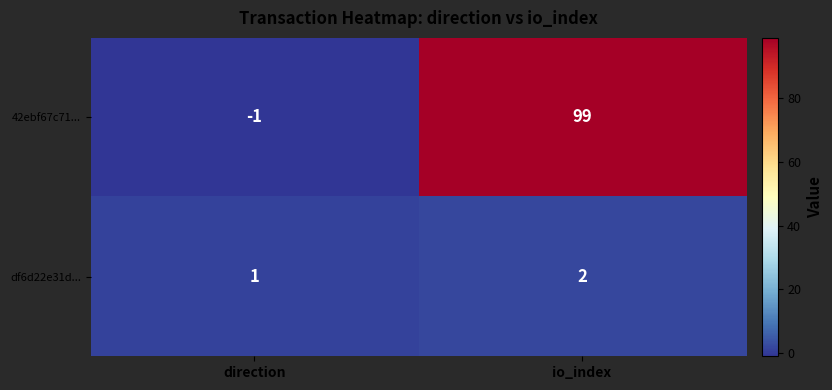

Where is df6d22e31d... nearest to the value 1?

direction